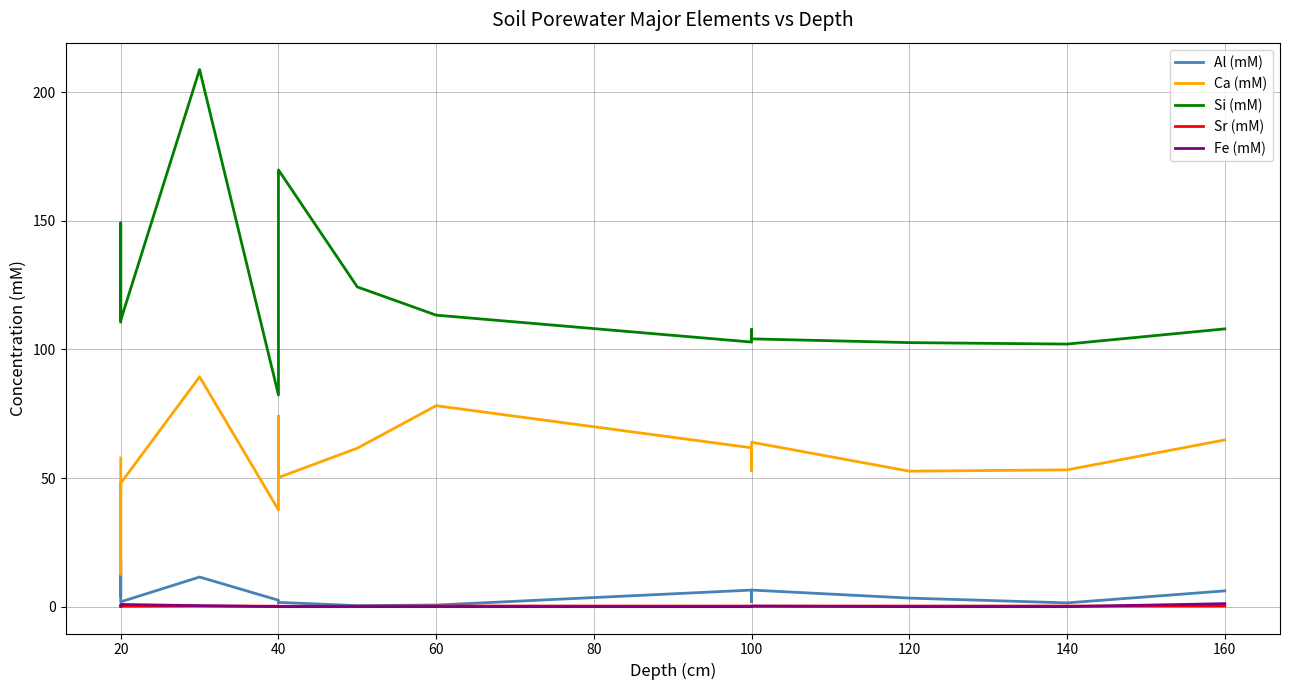

What is the greatest value displayed?

208.8